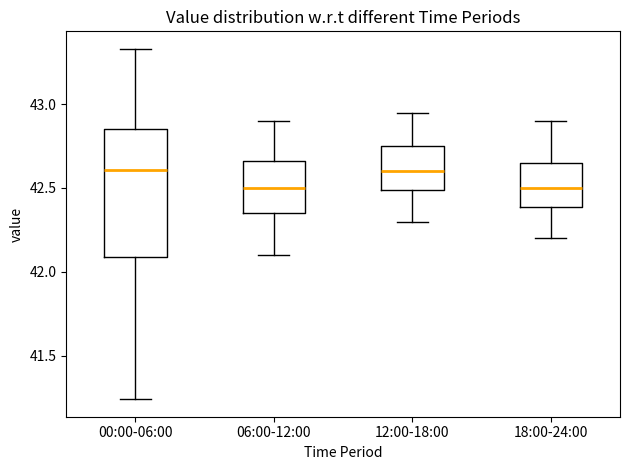

Reading left to right, read every box against the y-axis: the position of its median line, the range the box covers, and the ends of its whiskers. The values are not printed on the chart, so give them approximately, as read against the axis.

00:00-06:00: median 42.60, box 42.10 to 42.85, whiskers 41.25 to 43.35
06:00-12:00: median 42.50, box 42.35 to 42.65, whiskers 42.10 to 42.90
12:00-18:00: median 42.60, box 42.50 to 42.75, whiskers 42.30 to 42.95
18:00-24:00: median 42.50, box 42.40 to 42.65, whiskers 42.20 to 42.90